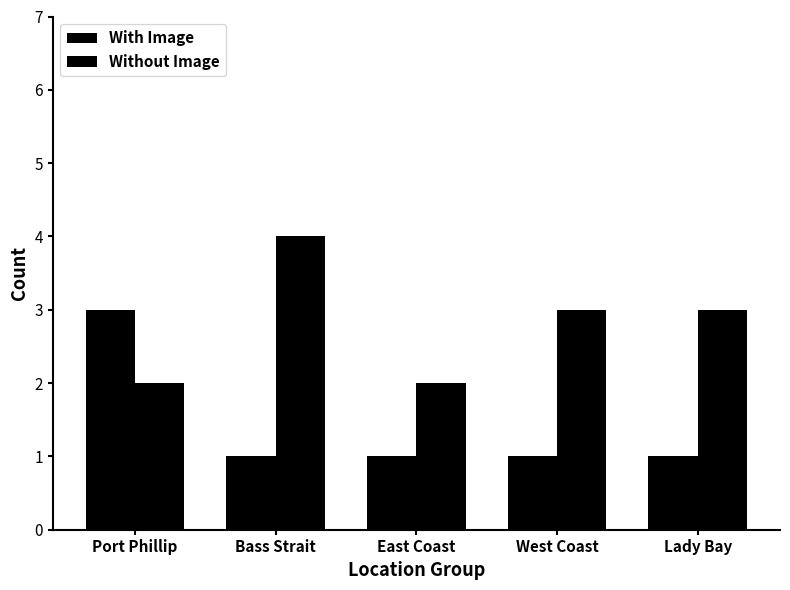

How many categories are shown in the chart?

5